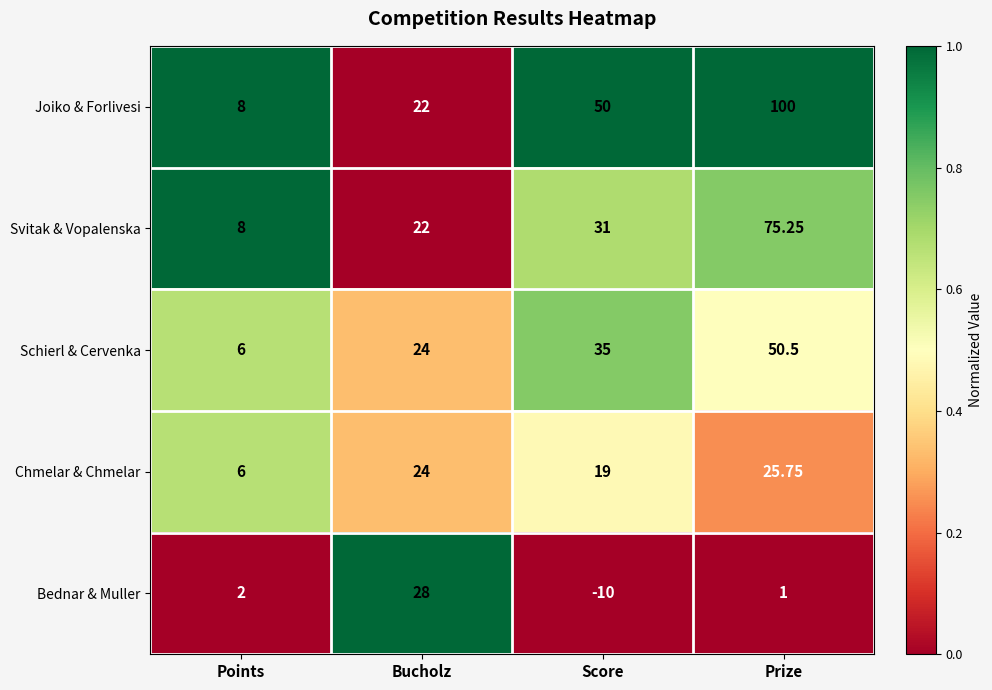

At which label is Joiko & Forlivesi closest to 54?

Score